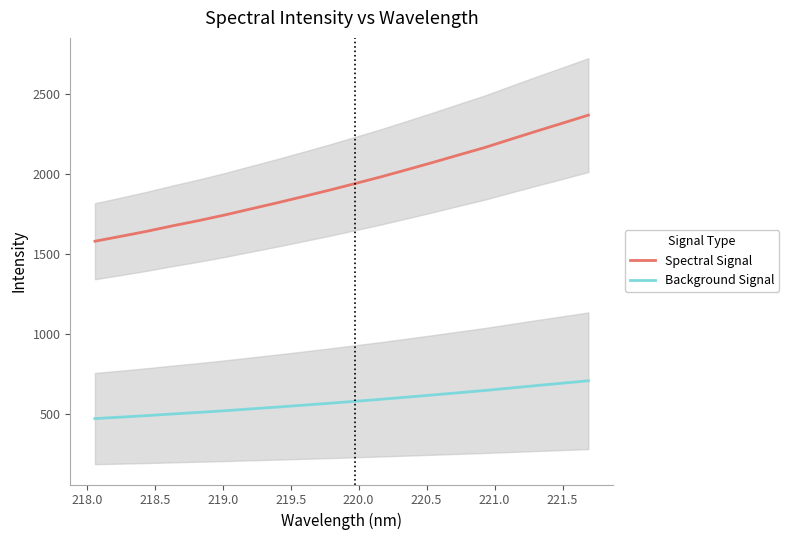

True or false: Spectral Signal and Background Signal cross at least once.

False